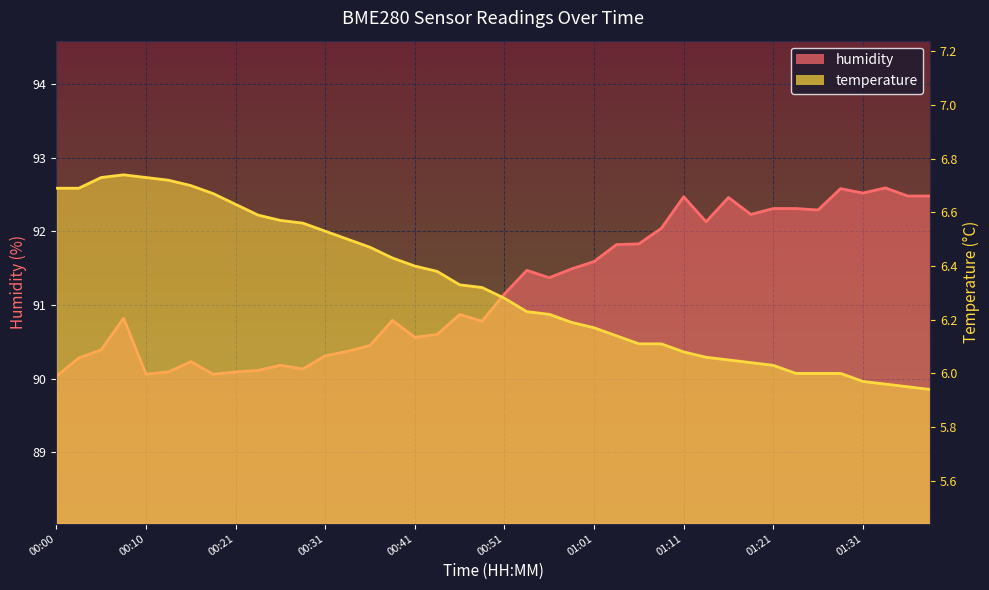

How many lines are shown in the chart?

2